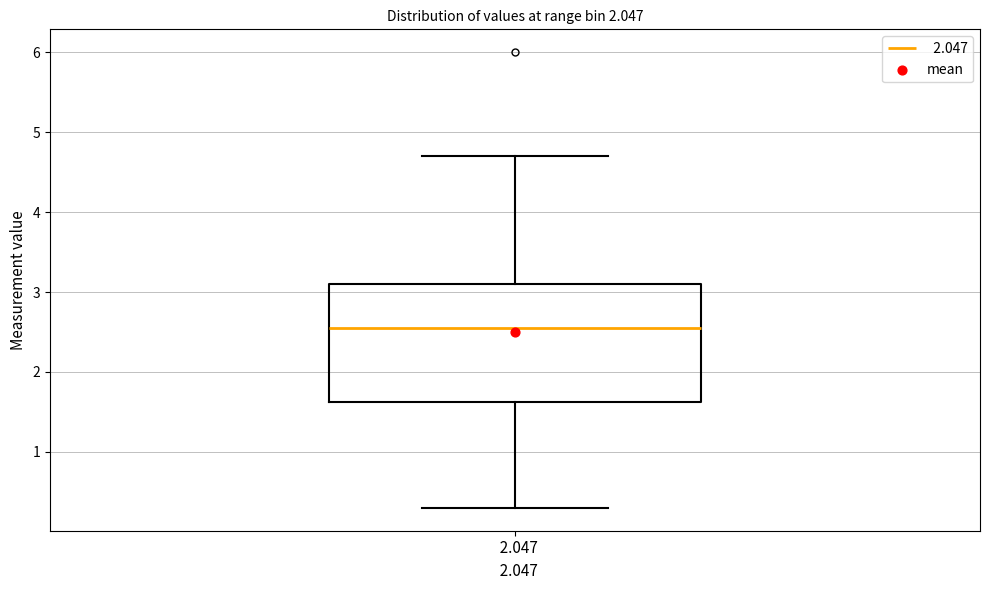

Read this box plot against the y-axis: the position of the median line, the range covered by the box, and the ends of both whiskers. The values are not printed on the chart, so give them approximately, as read against the axis.

median 2.6, box 1.6 to 3.1, whiskers 0.3 to 4.7